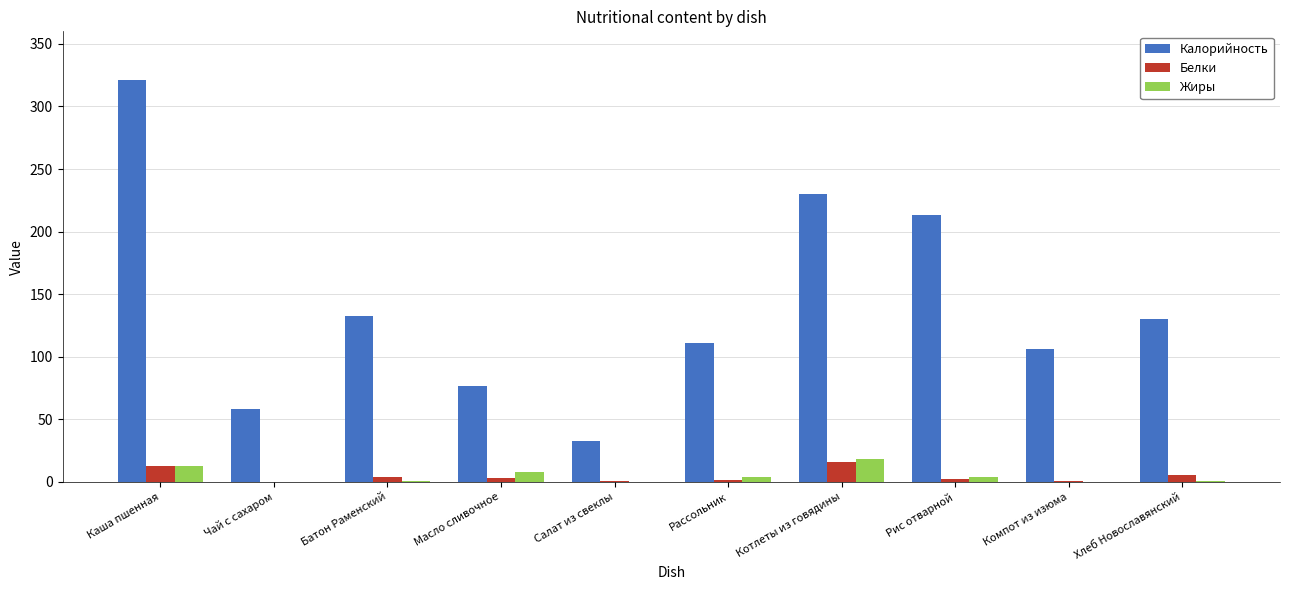

Which label corresponds to the largest value in the chart?

Каша пшенная